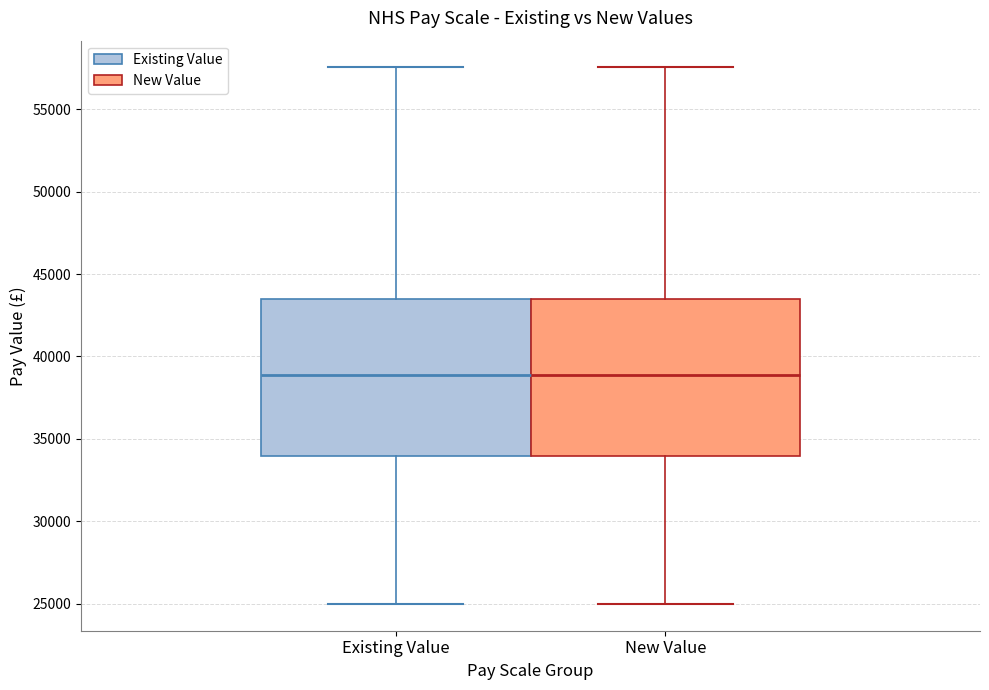

Reading left to right, read every box against the y-axis: the position of its median line, the range the box covers, and the ends of its whiskers. The values are not printed on the chart, so give them approximately, as read against the axis.

Existing Value: median 39000, box 34000 to 43500, whiskers 25000 to 57500
New Value: median 39000, box 34000 to 43500, whiskers 25000 to 57500